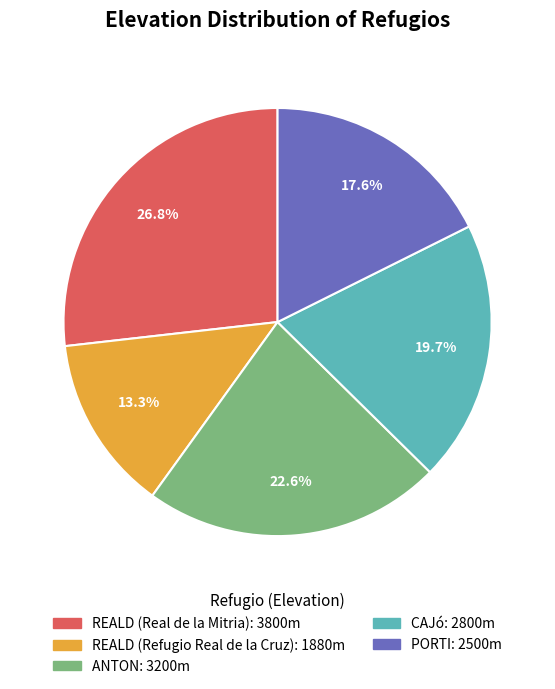

How much of the chart is everything except REALD (Refugio Real de la Cruz): 1880m?

86.7%